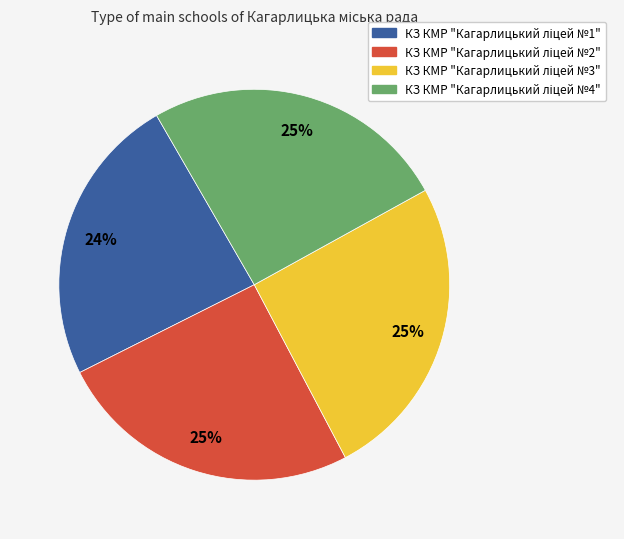

To the nearest percent, what is the average slice percentage?

25%